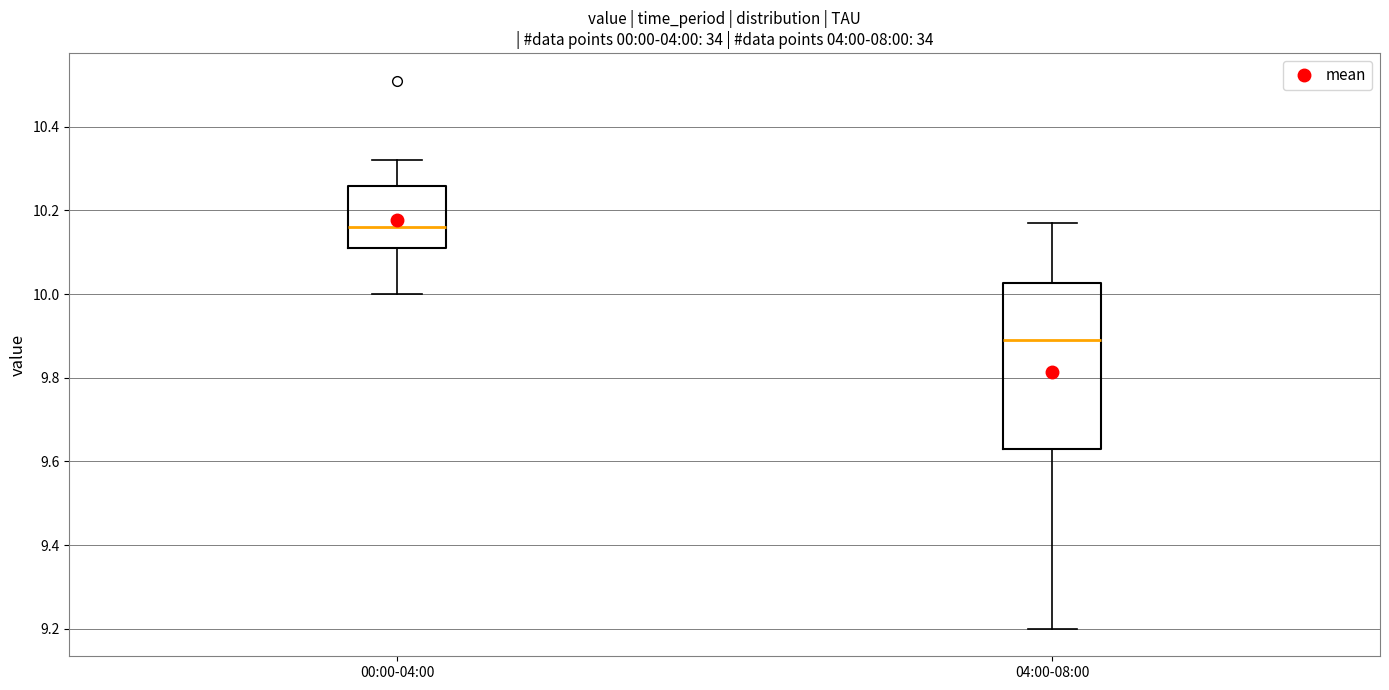

Where is the lower edge of the box for 04:00-08:00 on the y-axis? The values are not printed on the chart, so give them approximately, as read against the axis.

9.64